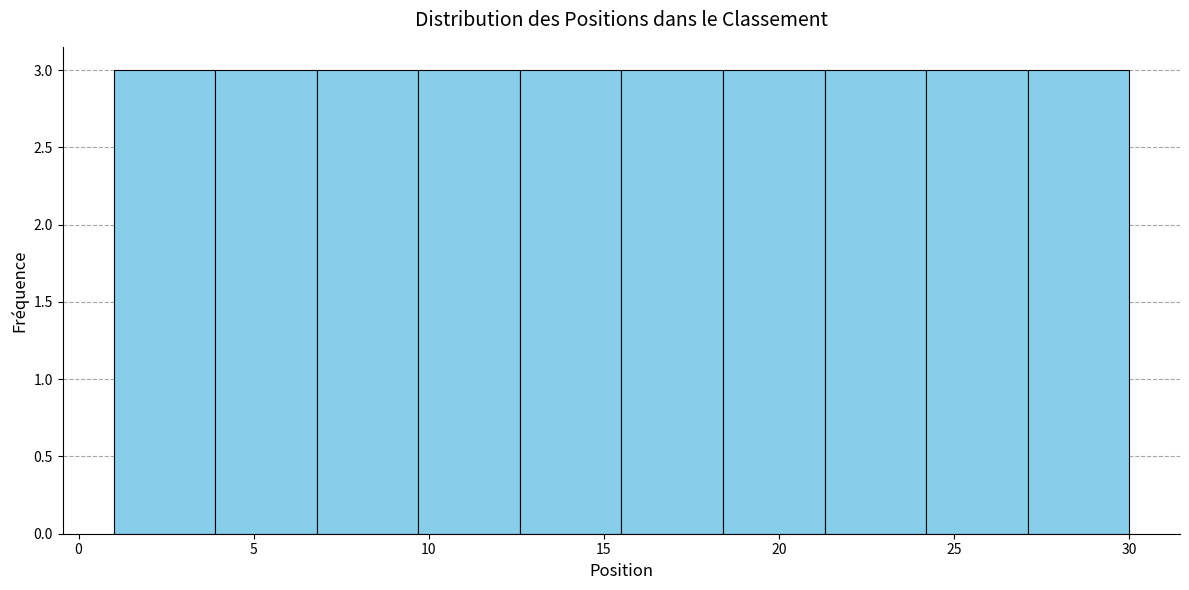

Reading left to right, transcribe this chart: for each bar, give the range it covers on the x-axis and its height. Neither the bar edges nor the heights are printed on the chart, so give them approximately, as read against the axes.

1.0 to 3.9: 3
3.9 to 6.8: 3
6.8 to 9.7: 3
9.7 to 12.6: 3
12.6 to 15.5: 3
15.5 to 18.4: 3
18.4 to 21.3: 3
21.3 to 24.2: 3
24.2 to 27.1: 3
27.1 to 30.0: 3